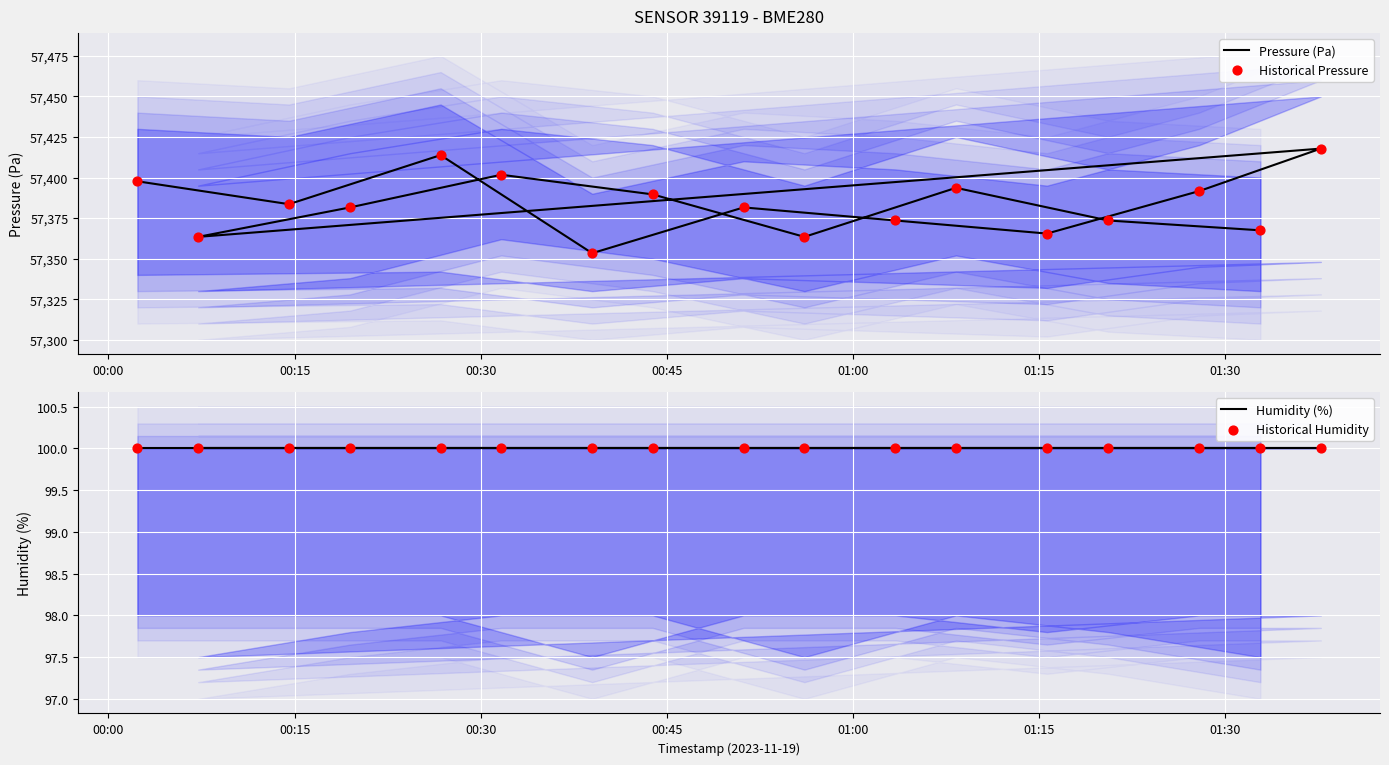

What are all the series names shown in the legend?

Pressure (Pa), Historical Pressure, Humidity (%), Historical Humidity